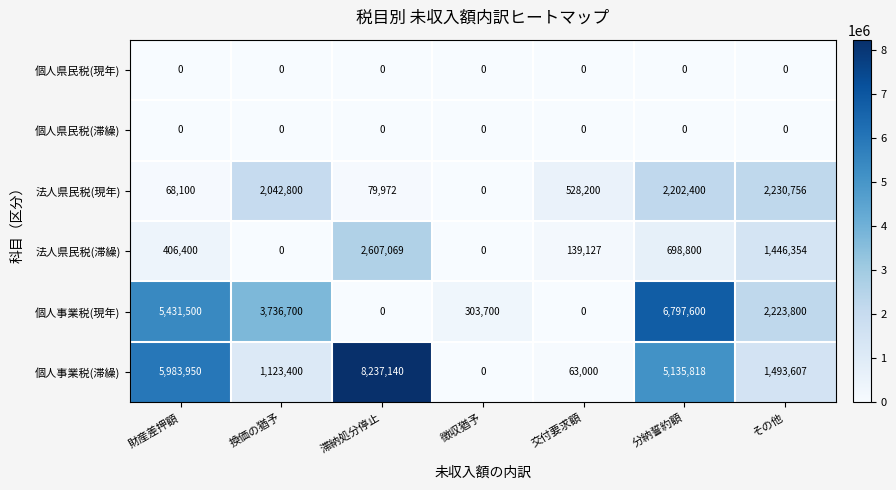

The 法人県民税(現年) series shows 2042800 at 換価の猶予. True or false?

True